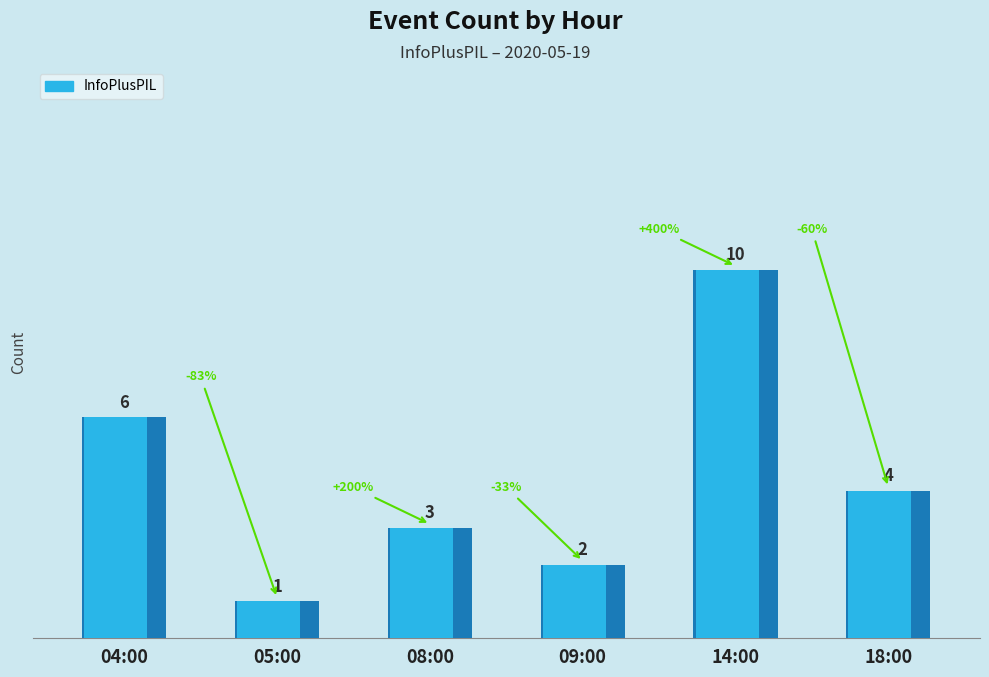

Where is the data nearest to the value 5?

04:00